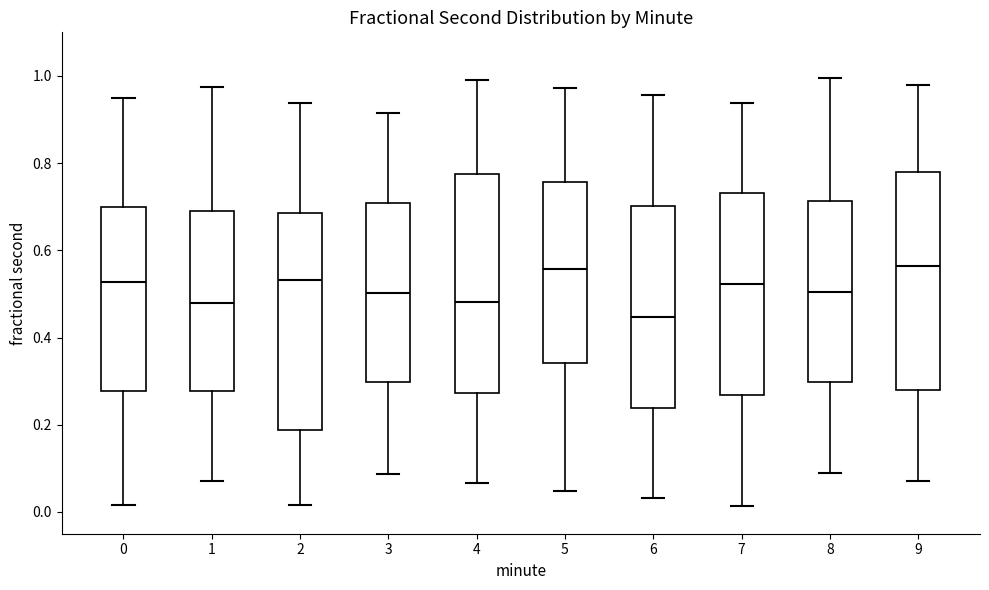

Where is the upper edge of the box at x = 8 on the y-axis? The values are not printed on the chart, so give them approximately, as read against the axis.

0.72